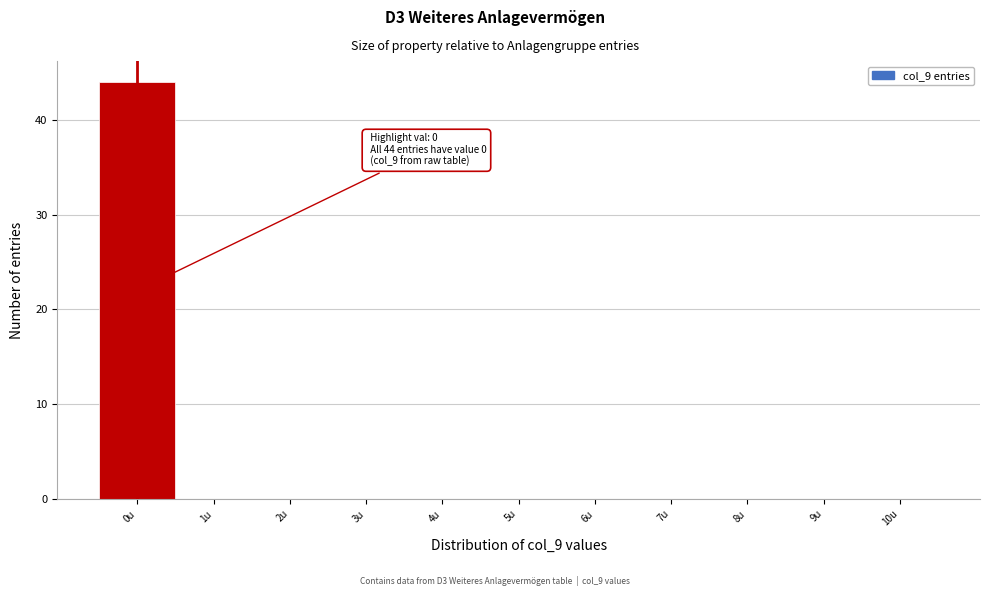

Reading left to right, transcribe all the data shown in this chart.

0u=44	1u=0	2u=0	3u=0	4u=0	5u=0	6u=0	7u=0	8u=0	9u=0	10u=0